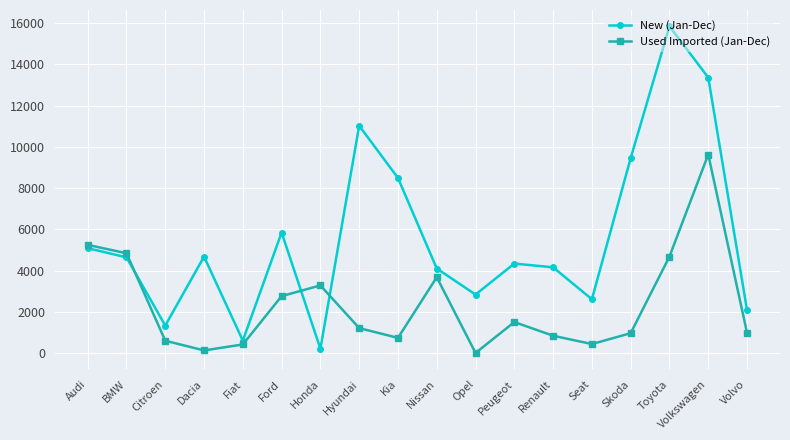

Between Hyundai and Toyota, which series saw the biggest shift?

New (Jan-Dec)